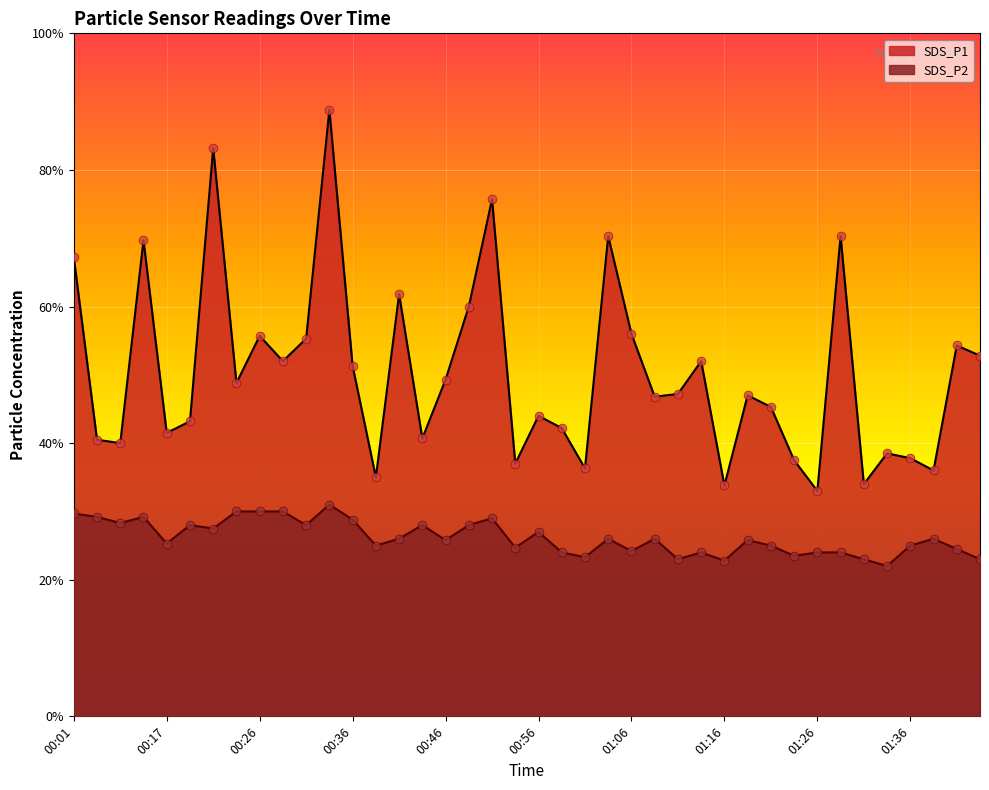

Which series has the largest total across all categories?

SDS_P1